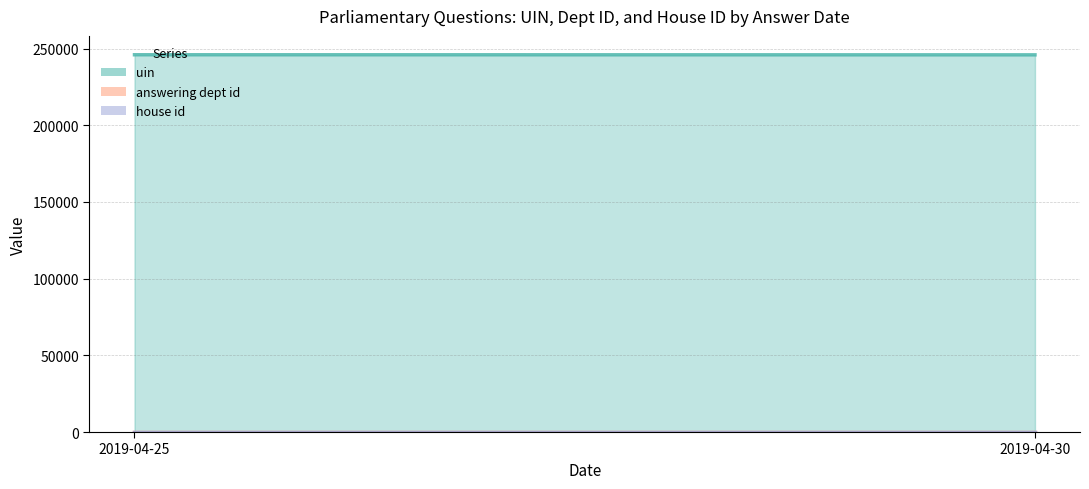

The house id series shows 1 at 2019-04-25. True or false?

True